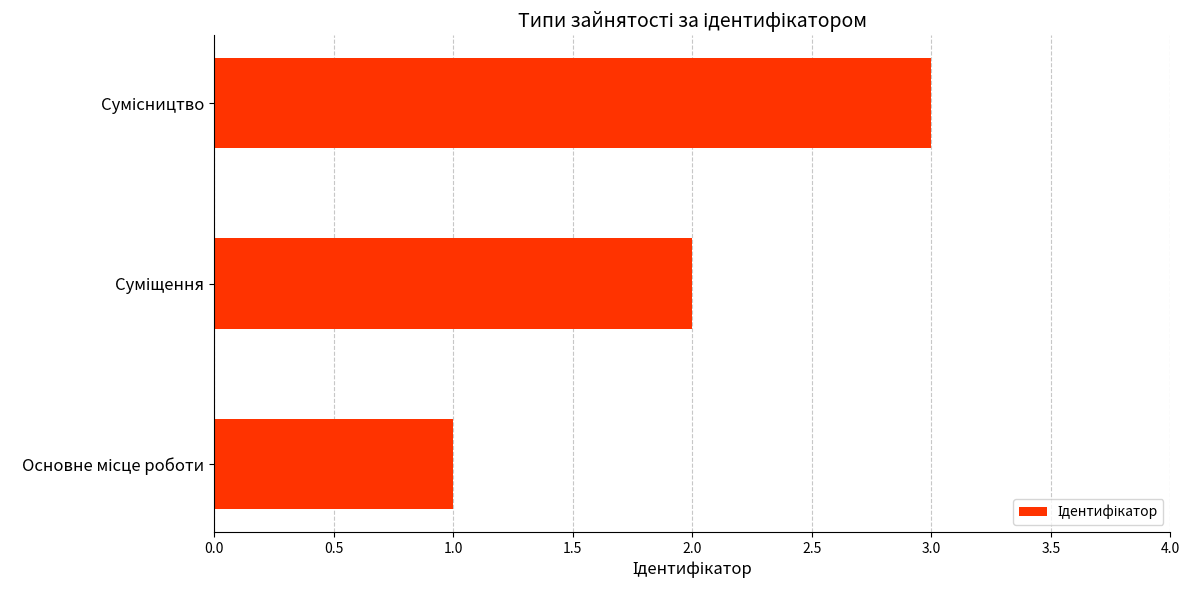

How many bars are there in total?

3